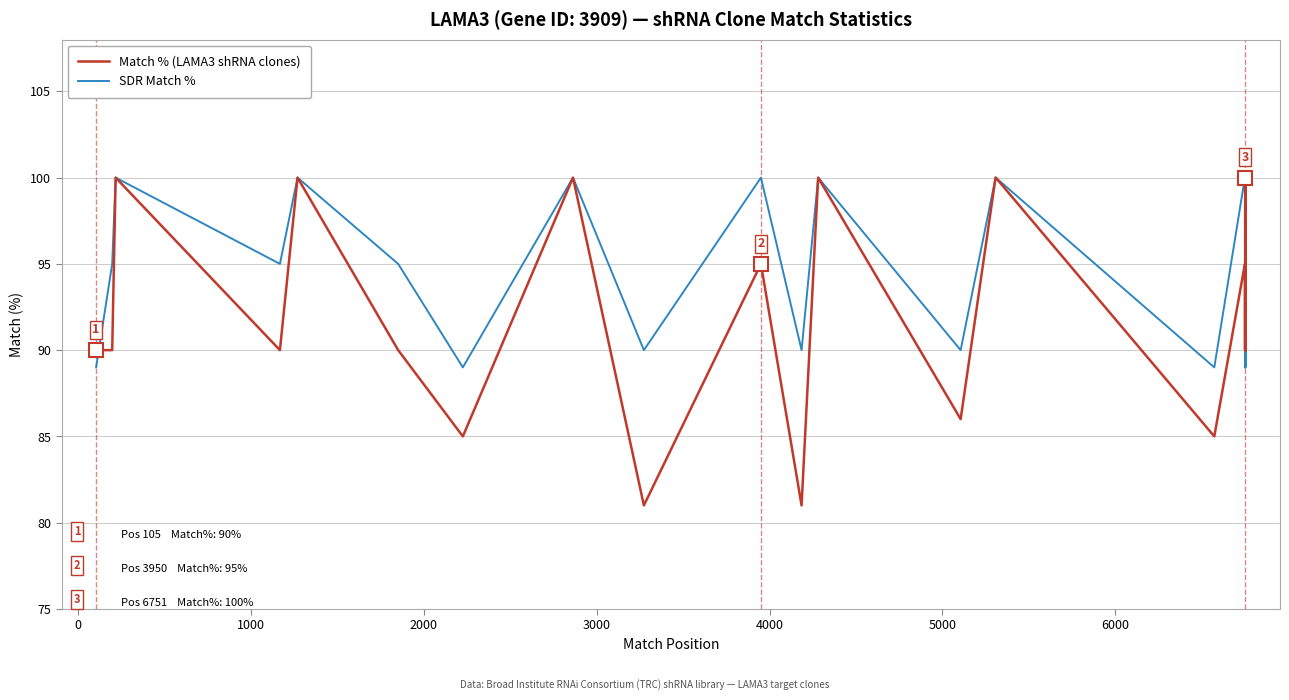

Is this an area chart (filled region under the line)?

No